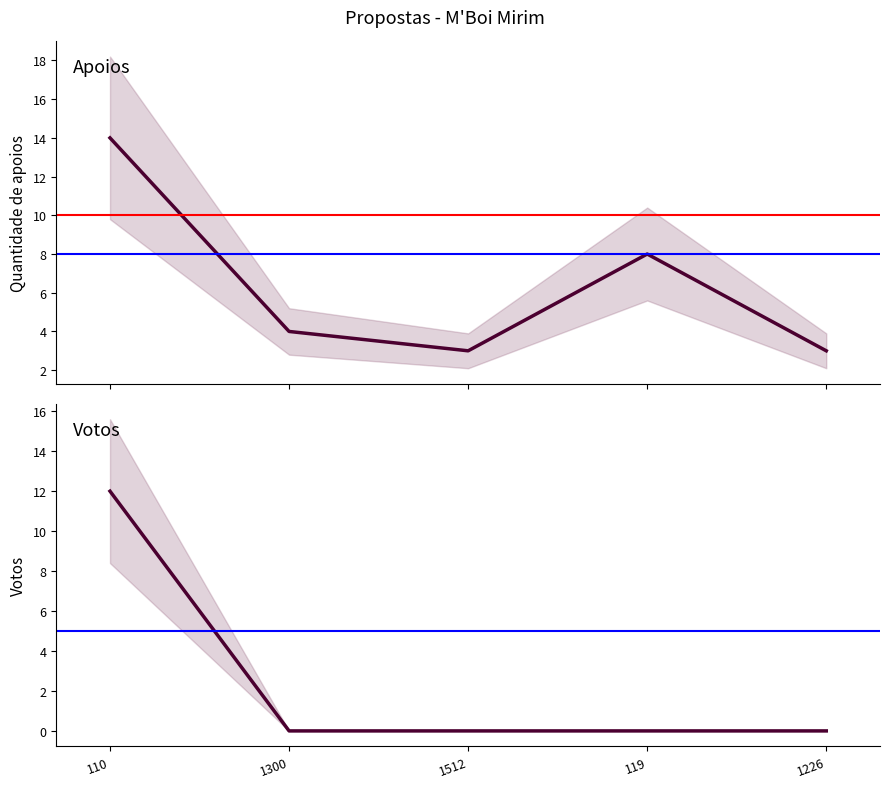

Between 1300 and 1512, which series saw the biggest shift?

Quantidade de apoios